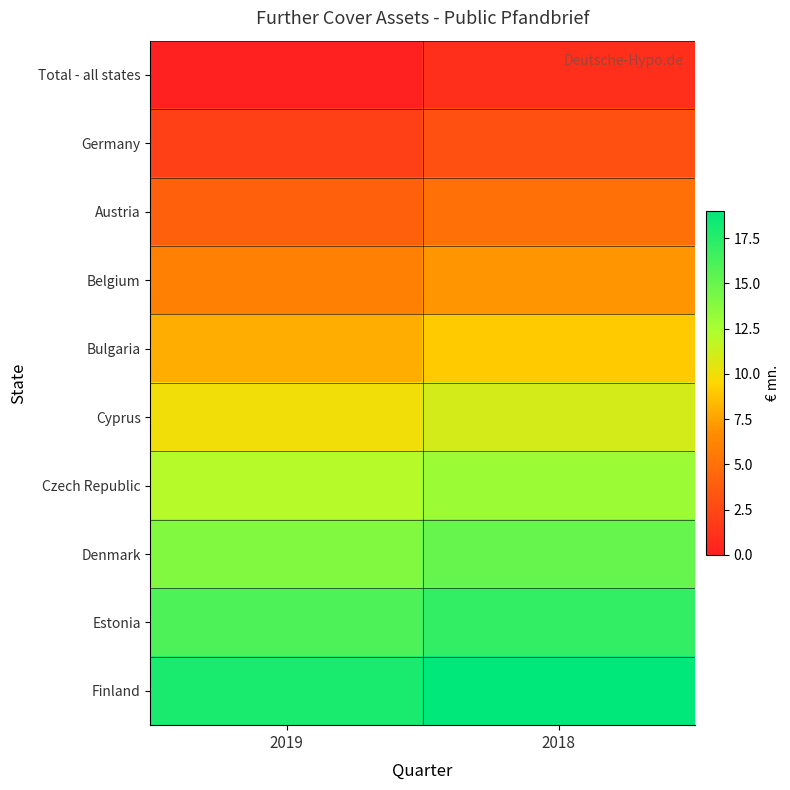

Reading left to right, list all the values displayed in this chart.

Total - all states: 2019=0	2018=1
Germany: 2019=2	2018=3
Austria: 2019=4	2018=5
Belgium: 2019=6	2018=7
Bulgaria: 2019=8	2018=9
Cyprus: 2019=10	2018=11
Czech Republic: 2019=12	2018=13
Denmark: 2019=14	2018=15
Estonia: 2019=16	2018=17
Finland: 2019=18	2018=19